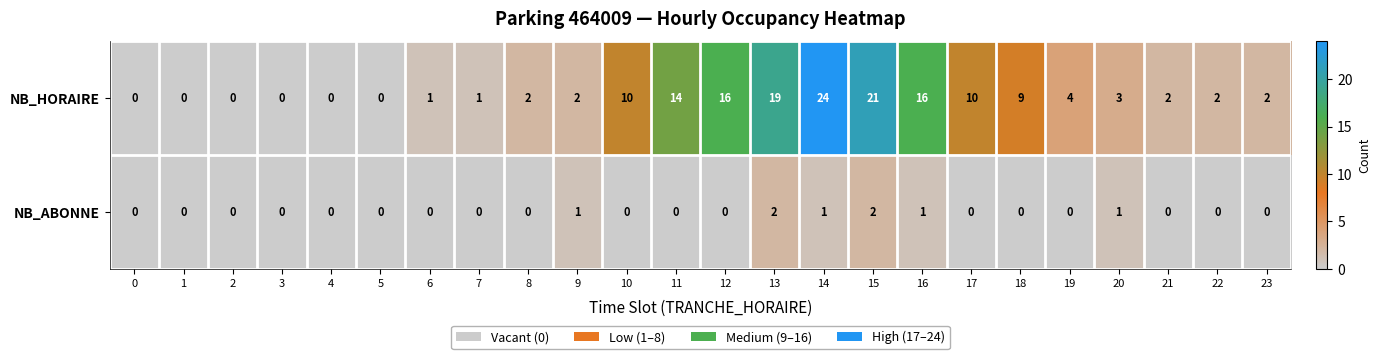

Which series has the largest total across all categories?

NB_HORAIRE